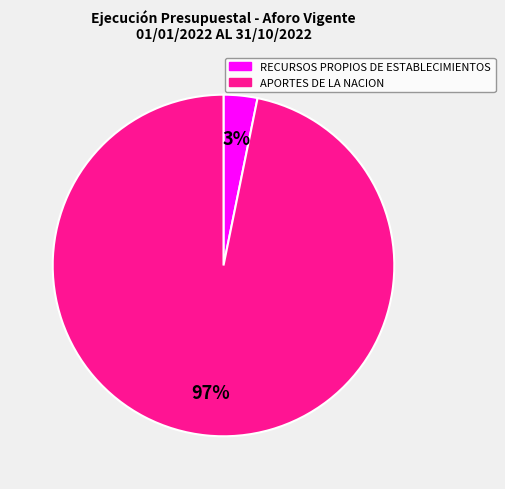

Which category has the biggest portion of the pie?

APORTES DE LA NACION